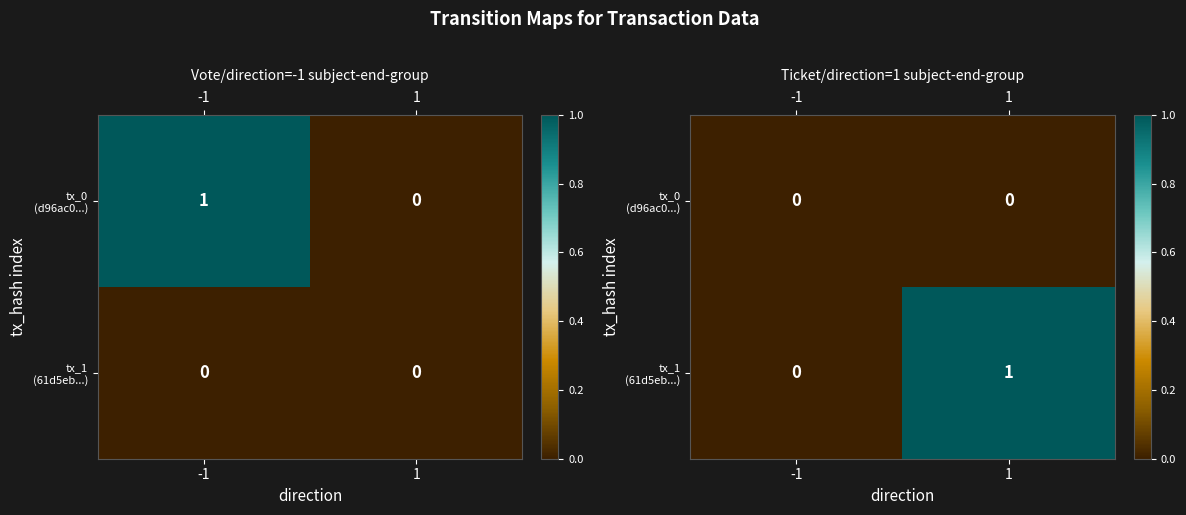

How many categories are shown in the chart?

2